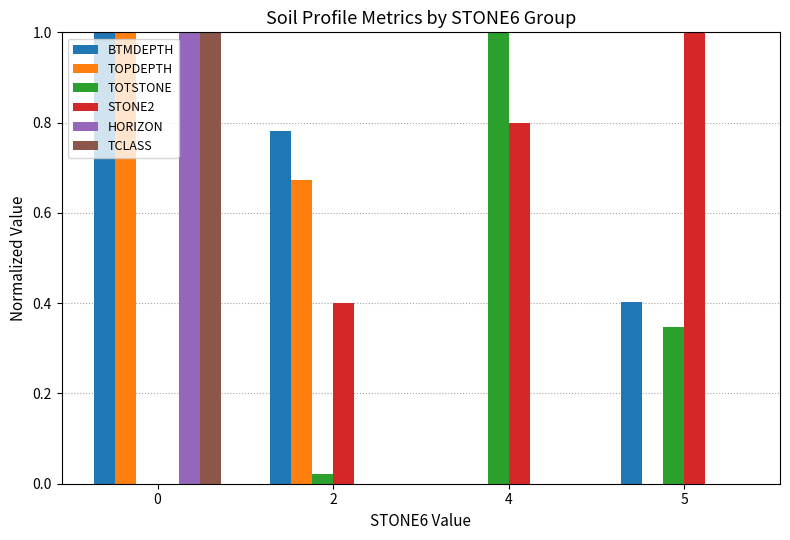

What is the total value across all series at 5?

1.8